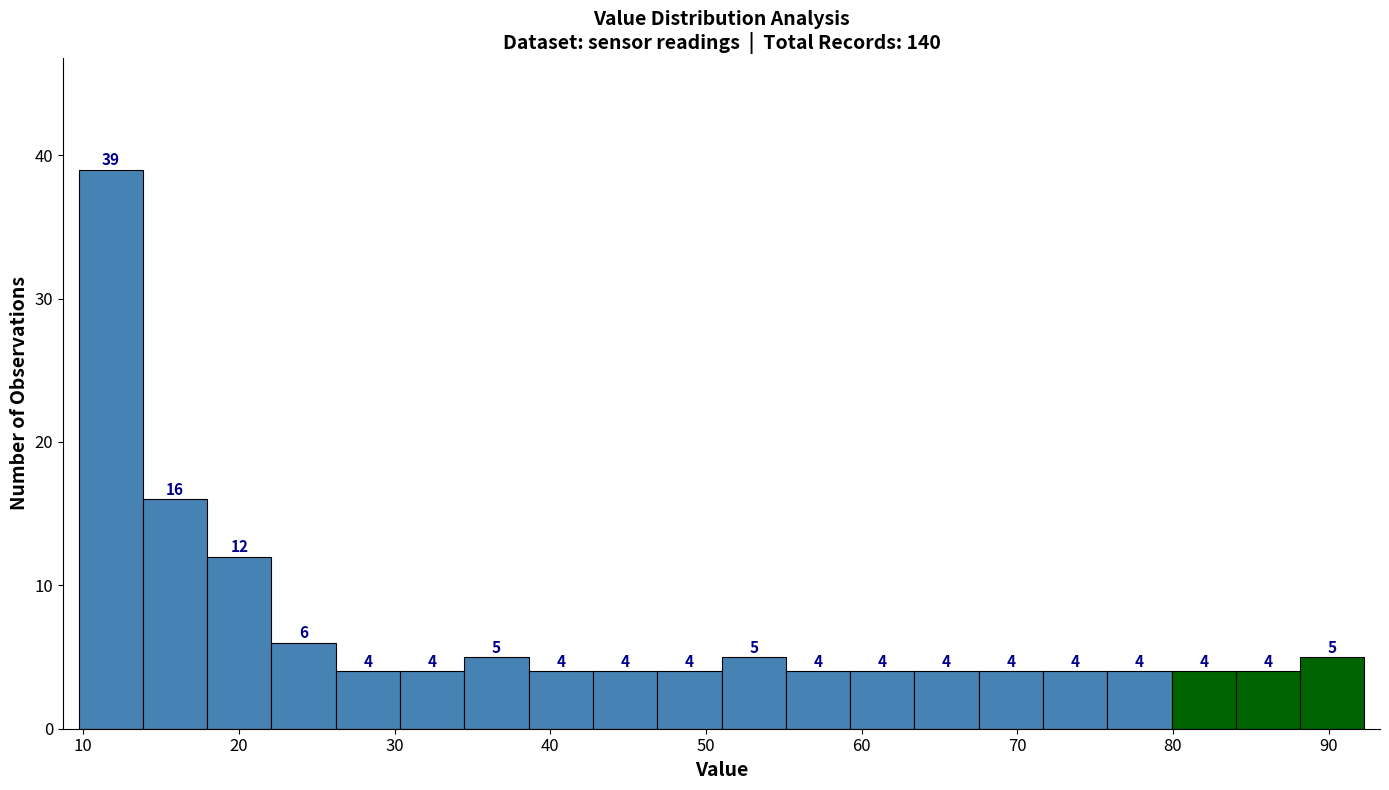

How tall is the bar that spans 18 to 22 on the x-axis? The bar edges are not printed on the chart, so give them approximately, as read against the axis.

12